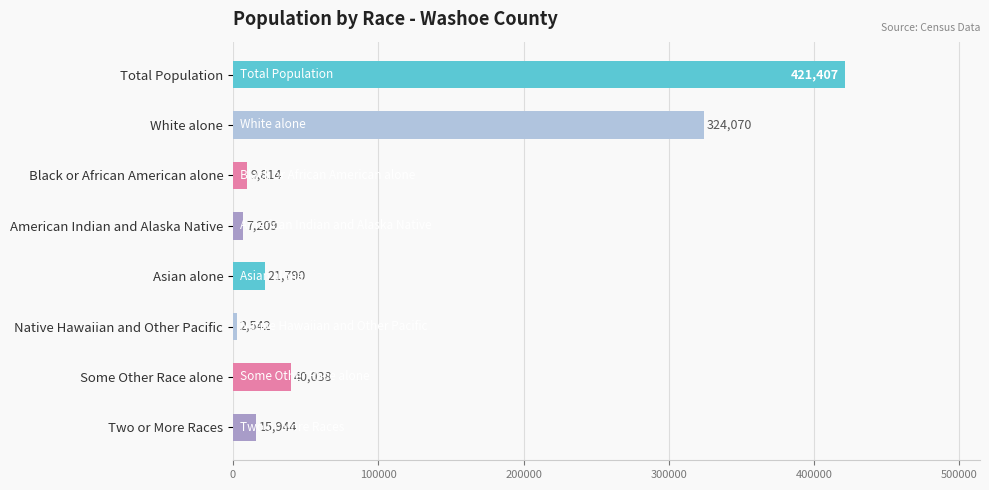

Reading top to bottom, extract all data points from this chart.

Total Population=421407	White alone=324070	Black or African American alone=9814	American Indian and Alaska Native=7209	Asian alone=21790	Native Hawaiian and Other Pacific=2542	Some Other Race alone=40038	Two or More Races=15944